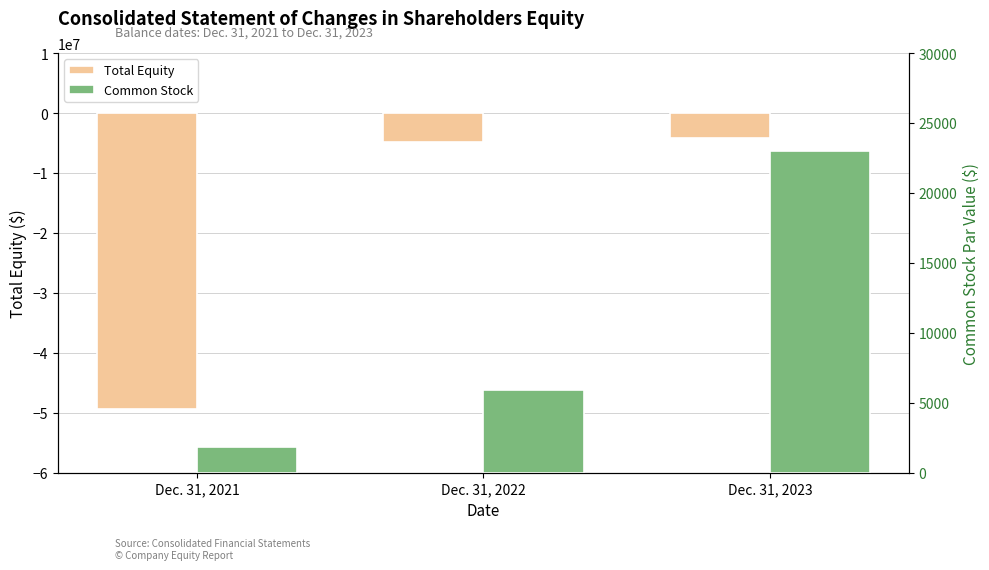

How many data points in Total Equity are above -4757069?

1